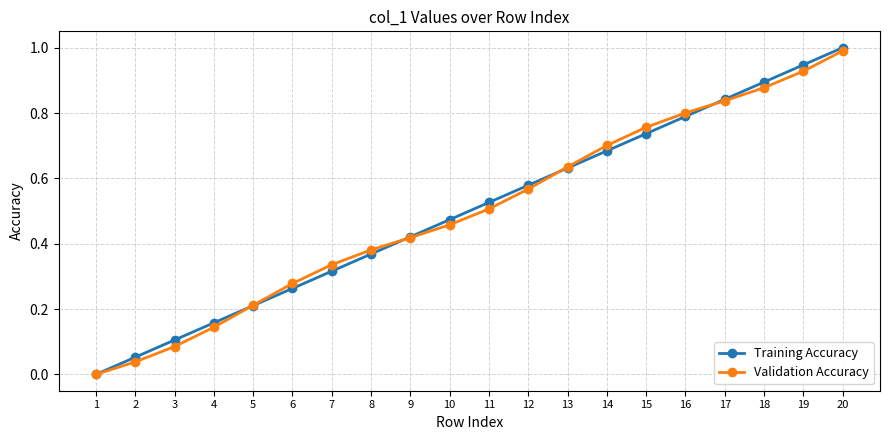

The value of Validation Accuracy at 10 is 0.5. True or false?

True